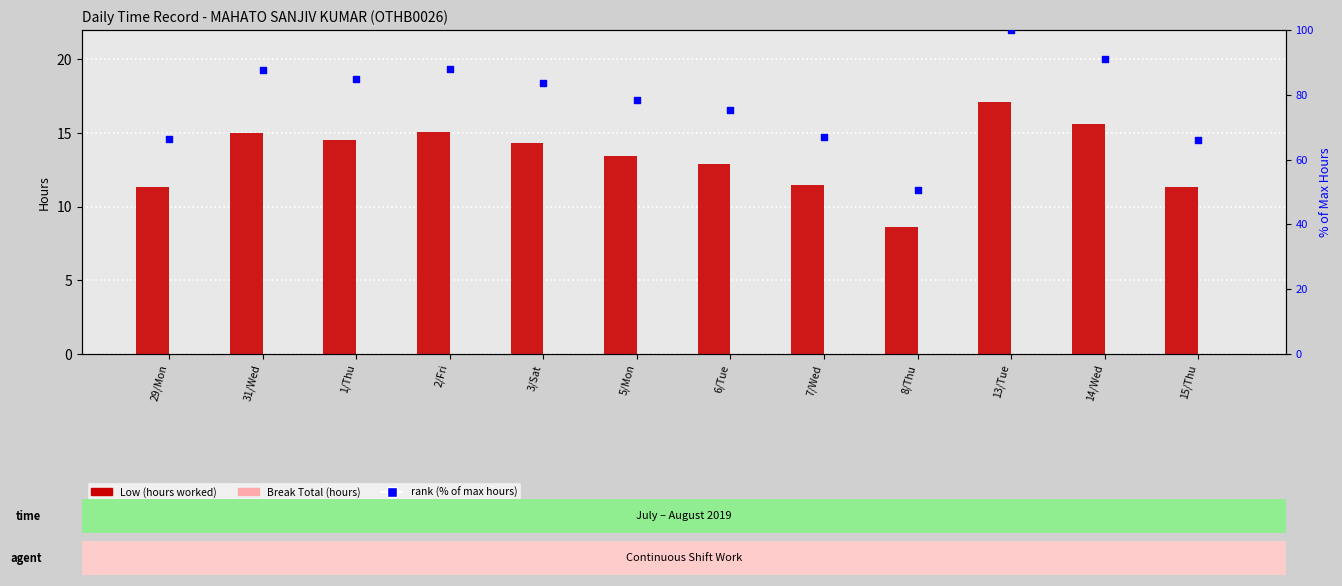

Is the value of rank (% of max) at 13/Tue greater than the value of Low (hours worked) at 29/Mon?

Yes